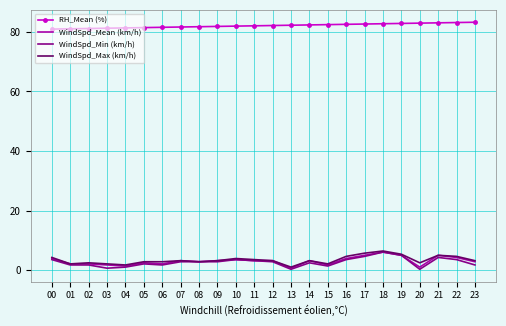

Which series has the largest range (max minus min)?

WindSpd_Min (km/h)